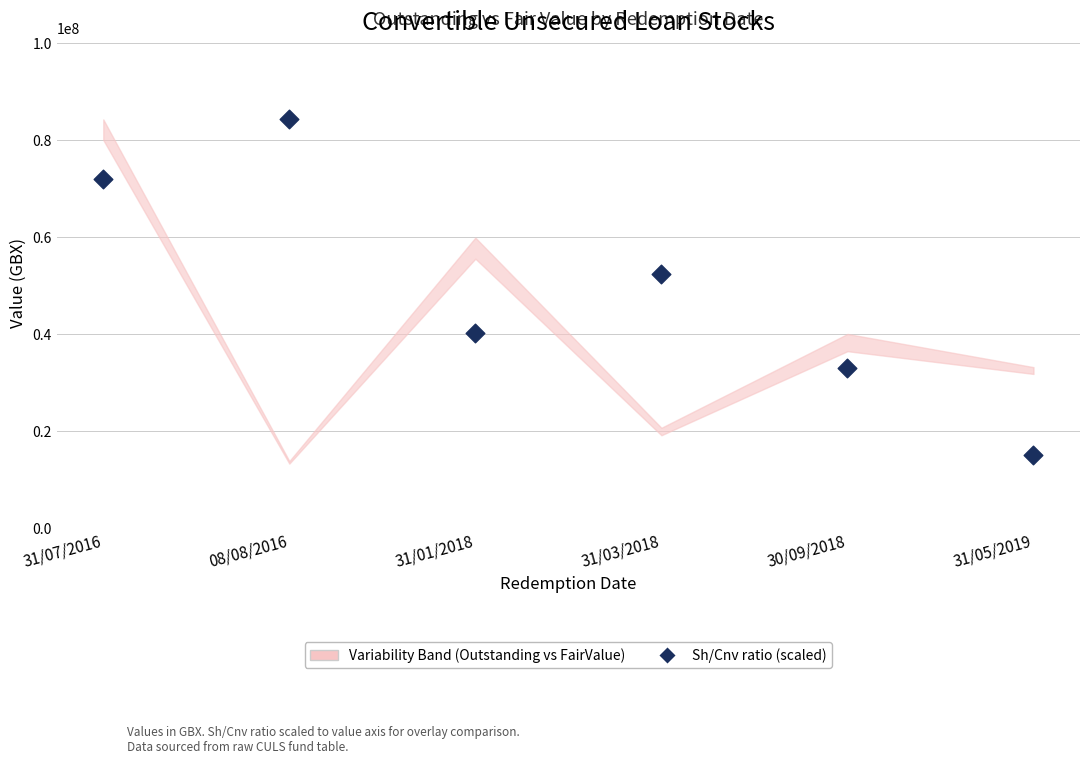

What Y value in the scatter plot is closest to 49557134?

52355216.1